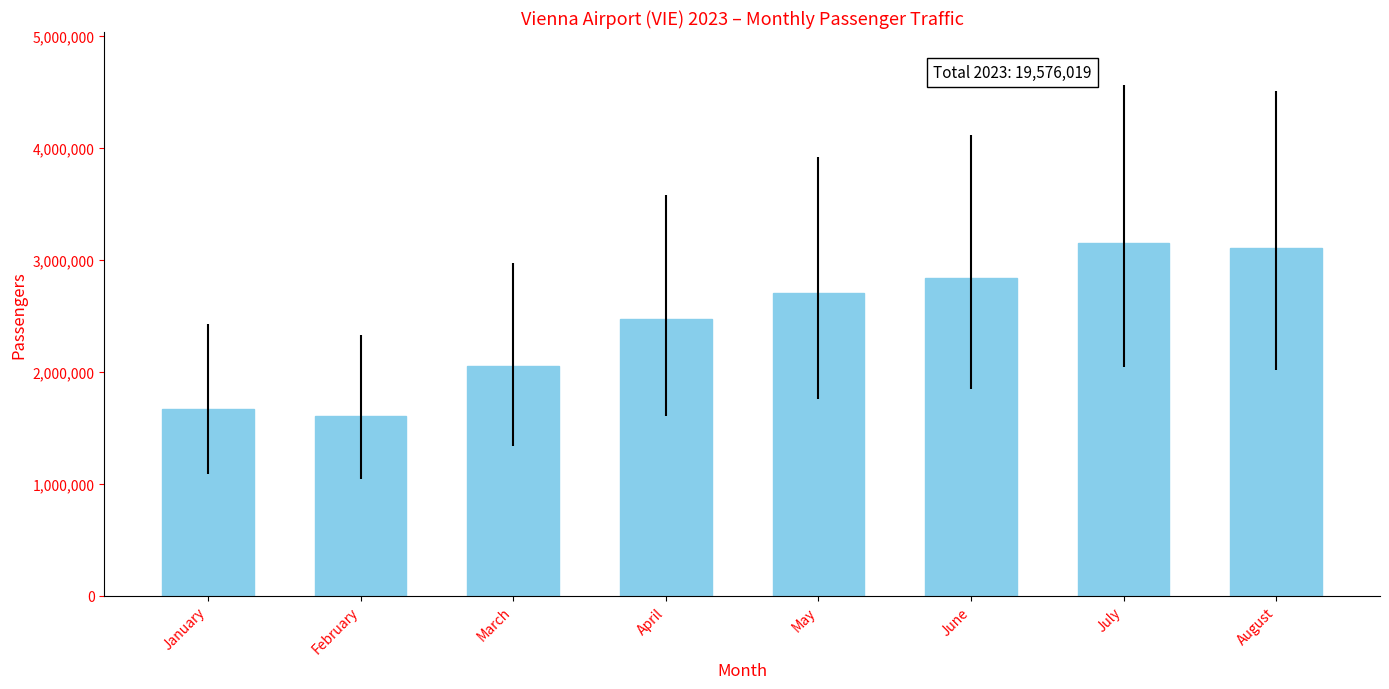

Rank the categories by value from highest to lowest.

July, August, June, May, April, March, January, February